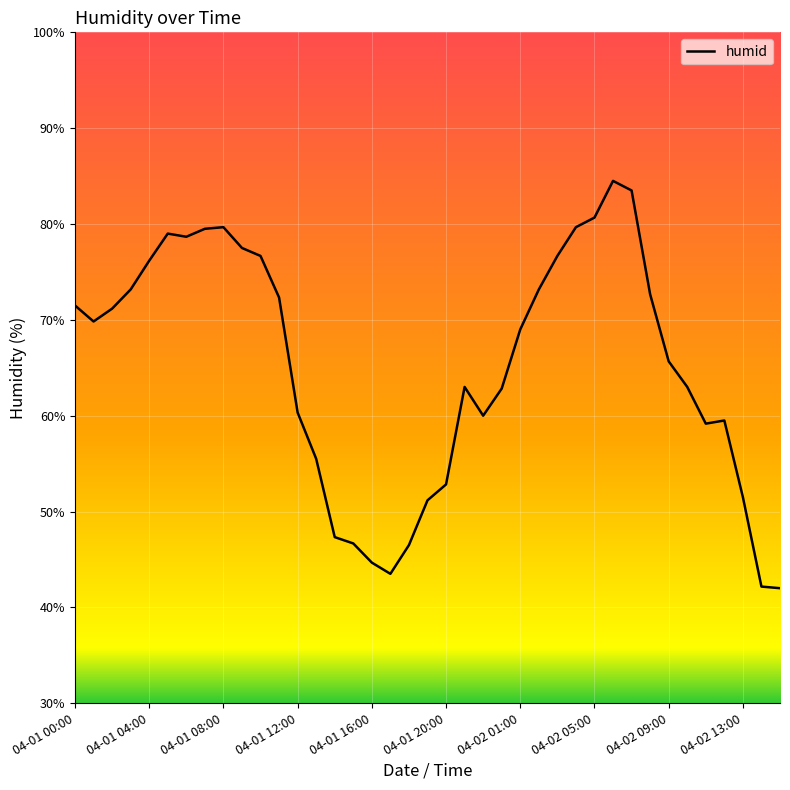

What is the greatest value displayed?

84.5